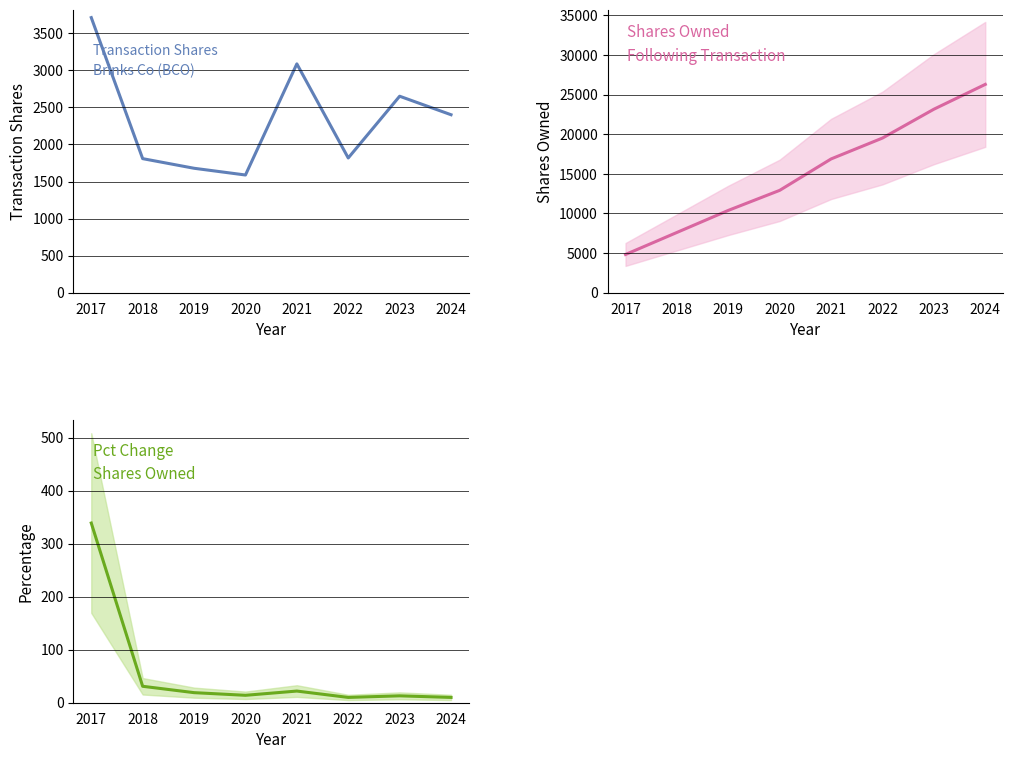

Rank the series at 2022 from highest to lowest value.

sharesOwnedFollowingTransaction, transactionShares, pctchgSharesOwned